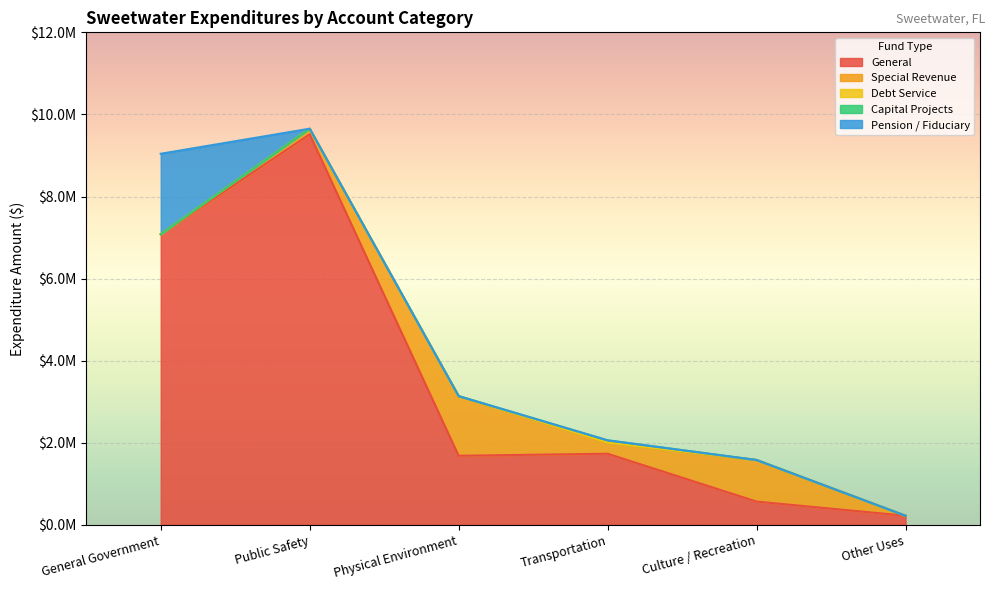

True or false: Capital Projects and Debt Service intersect in this chart.

False